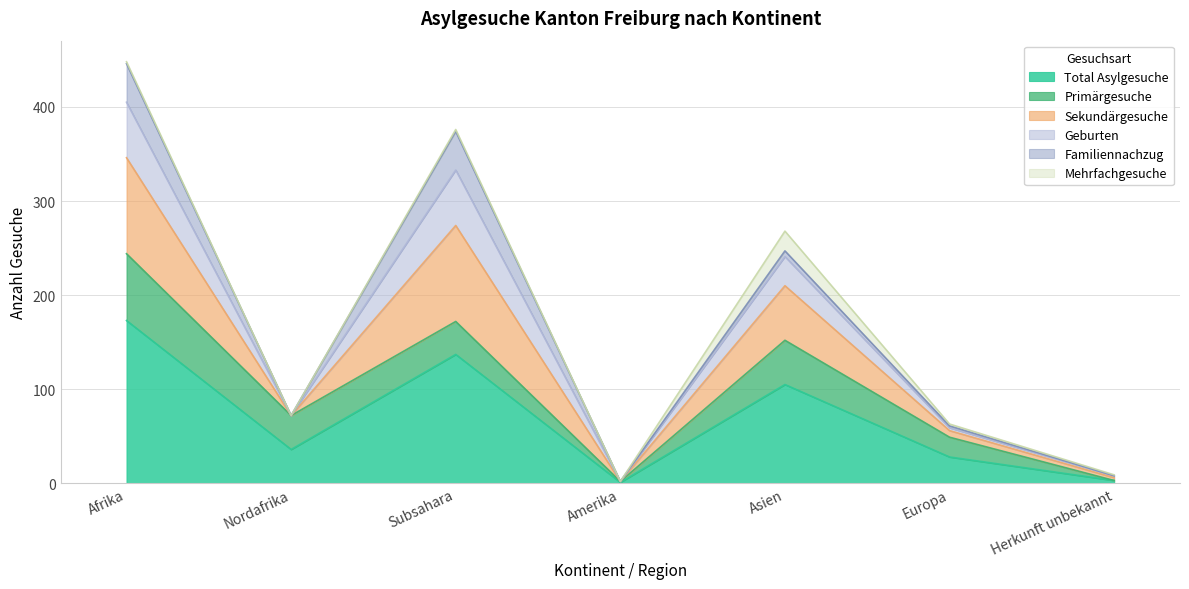

What are all the series names shown in the legend?

Total Asylgesuche, Primärgesuche, Sekundärgesuche, Geburten, Familiennachzug, Mehrfachgesuche